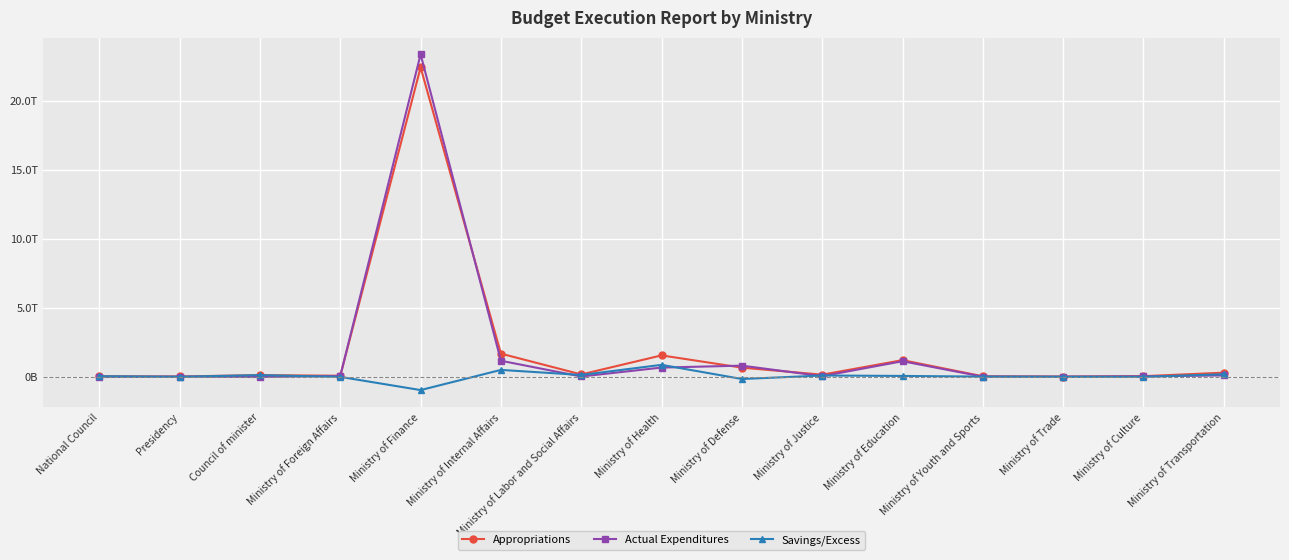

Reading left to right, what are all the values shown in this chart?

Appropriations: 58394000000	37722841500	137456000000	91033480000	22408044889375	1691862544807	186532322250	1564986200941	679339573950	170442017586	1221003807480	53745971680	36717288600	60438796200	314959074210
Actual Expenditures: 0	18851174413	0	80619192893	23353646022828	1176851059187	38764675863	683529519496	823154106376	61838554114	1142830930833	24081743456	16258188199	46353790468	115593327180
Savings/Excess: 58394000000	18871667087	137456000000	10414287107	-945601133453	515011485620	147767646387	881456681445	-143814532426	108603463472	78172876647	29664228224	20459100401	14085005732	199365747030